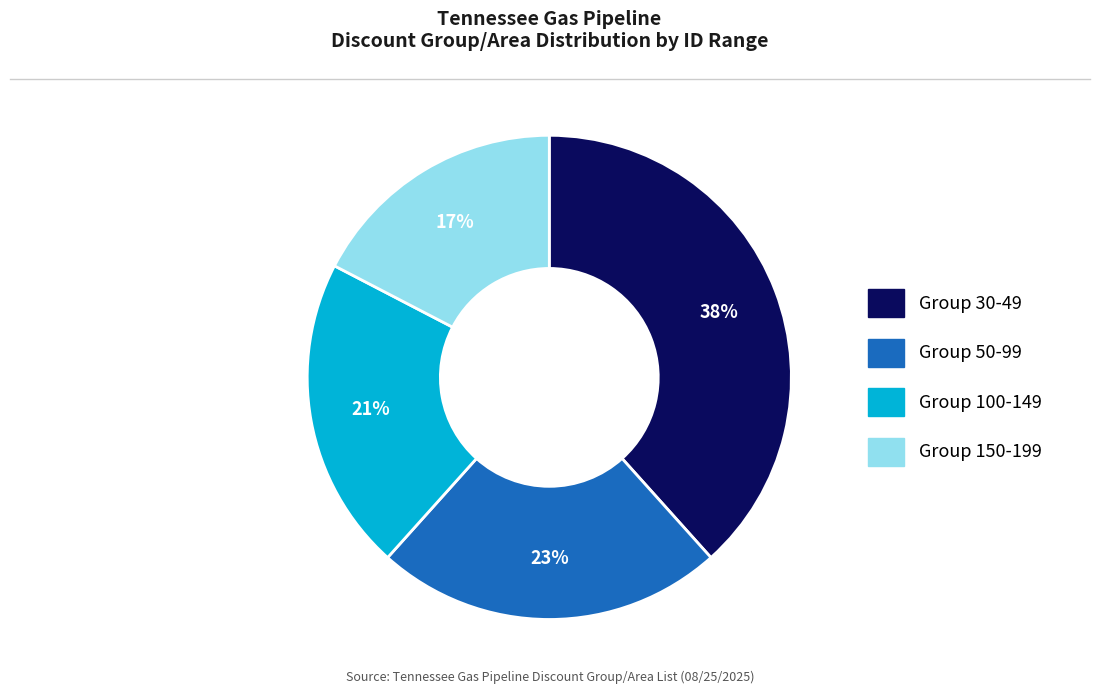

To the nearest percent, what is the average slice percentage?

25%